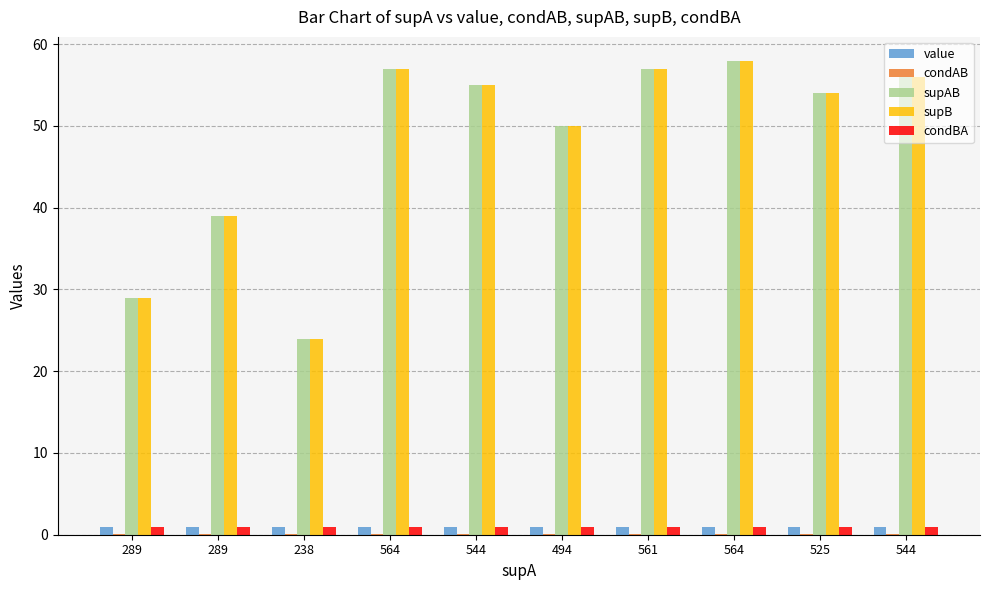

At which label is condAB closest to 0?

289